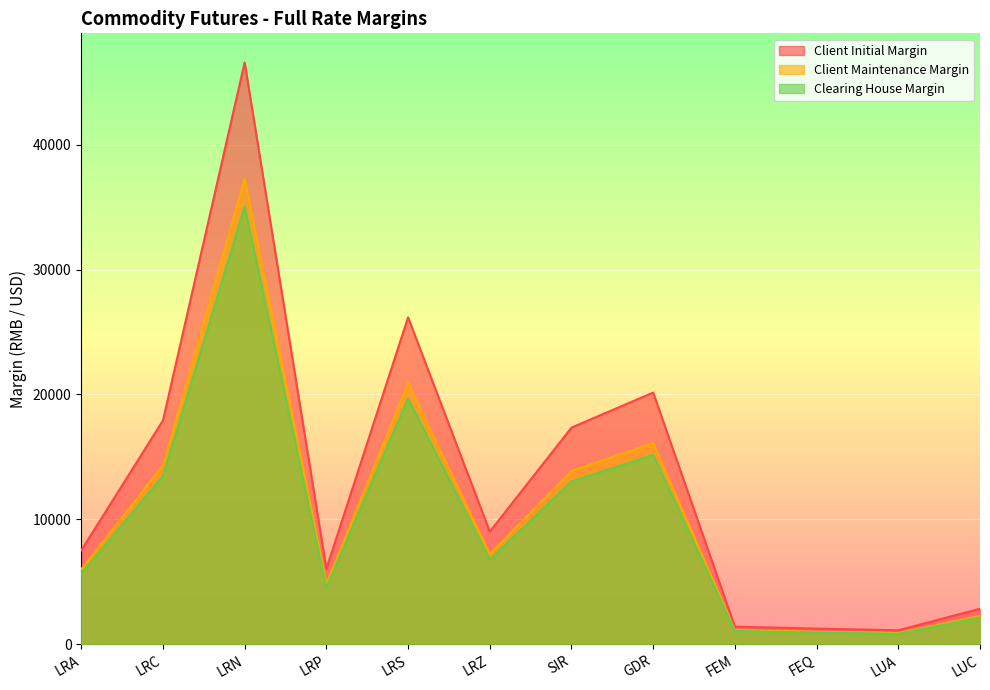

At which category is the sum across all series the highest?

LRN